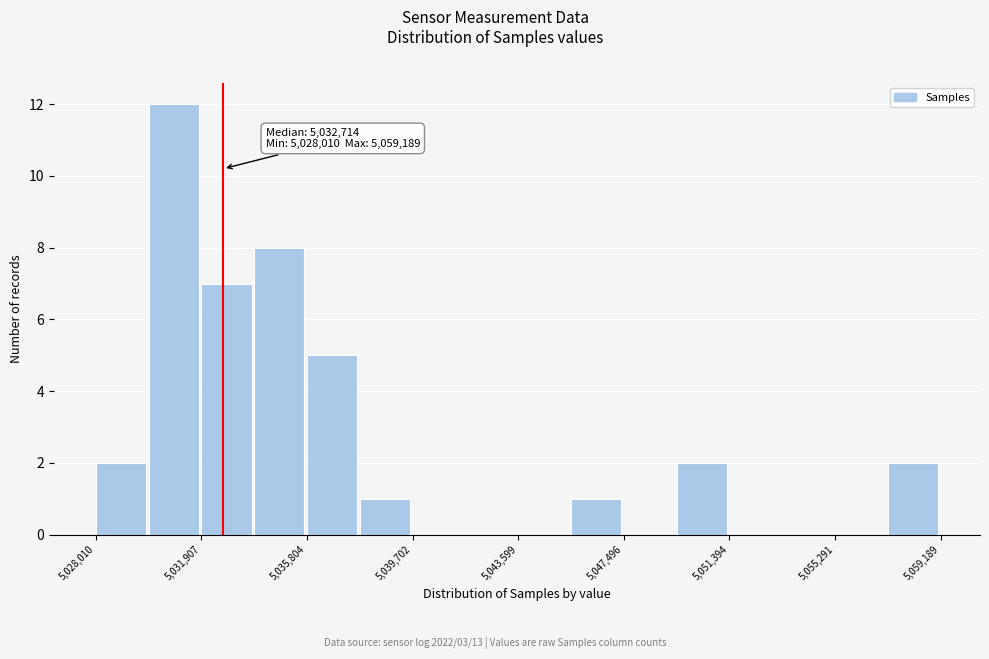

Around what value on the x-axis is the tallest bar? Give the approximate position of its centre, as read against the axis.

5031000